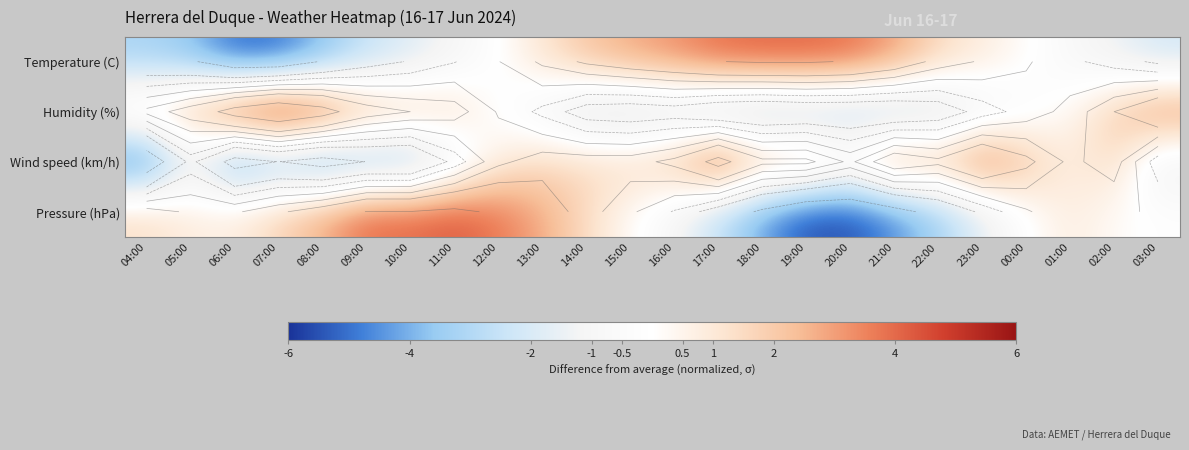

What is the minimum value for Pressure (hPa)?

-5.6